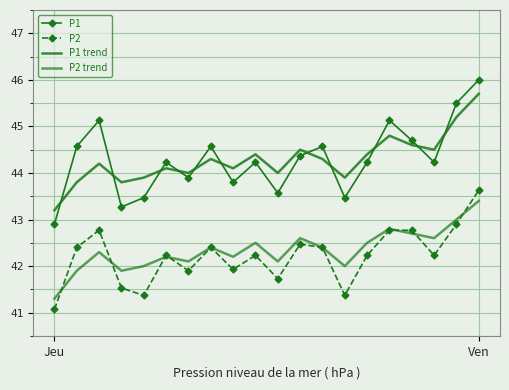

What are all the series names shown in the legend?

P1, P2, P1 trend, P2 trend